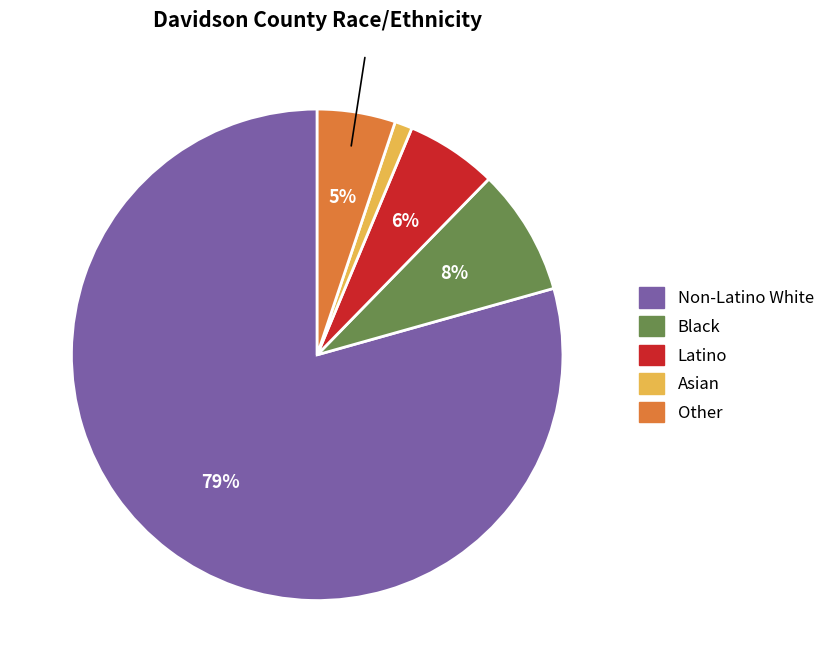

To the nearest percent, what is the average slice percentage?

20%